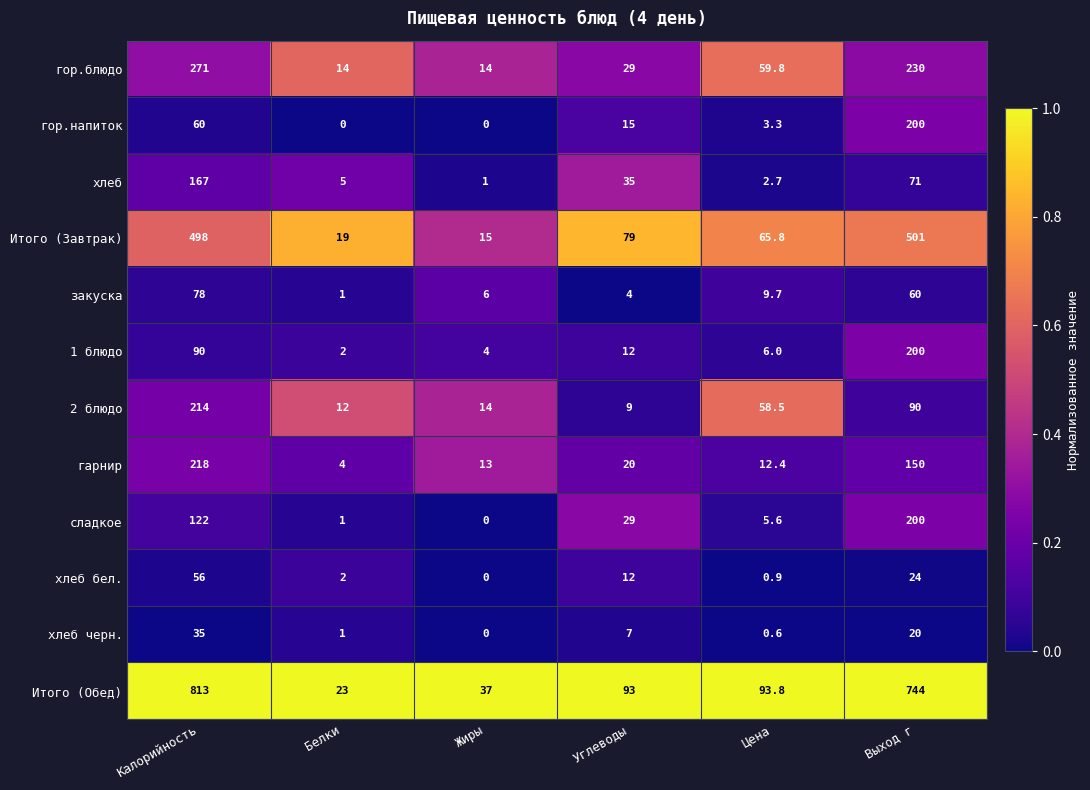

What is the total value across all series at Выход г?

2490.0